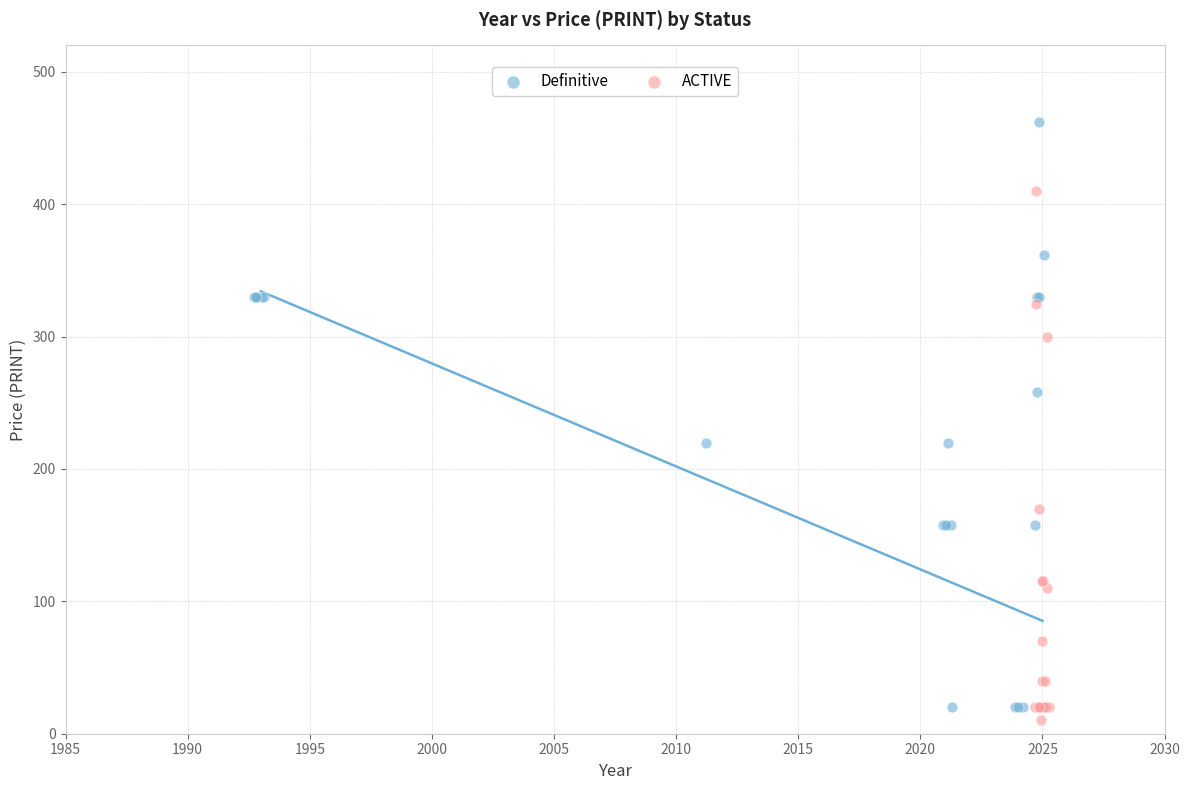

Which series has the widest spread of Y values?

Definitive